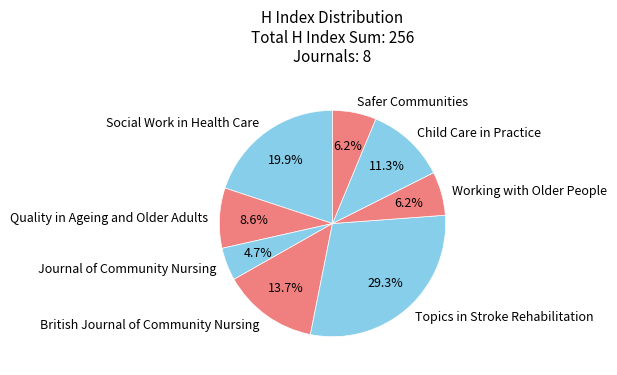

Which category has the biggest portion of the pie?

Topics in Stroke Rehabilitation